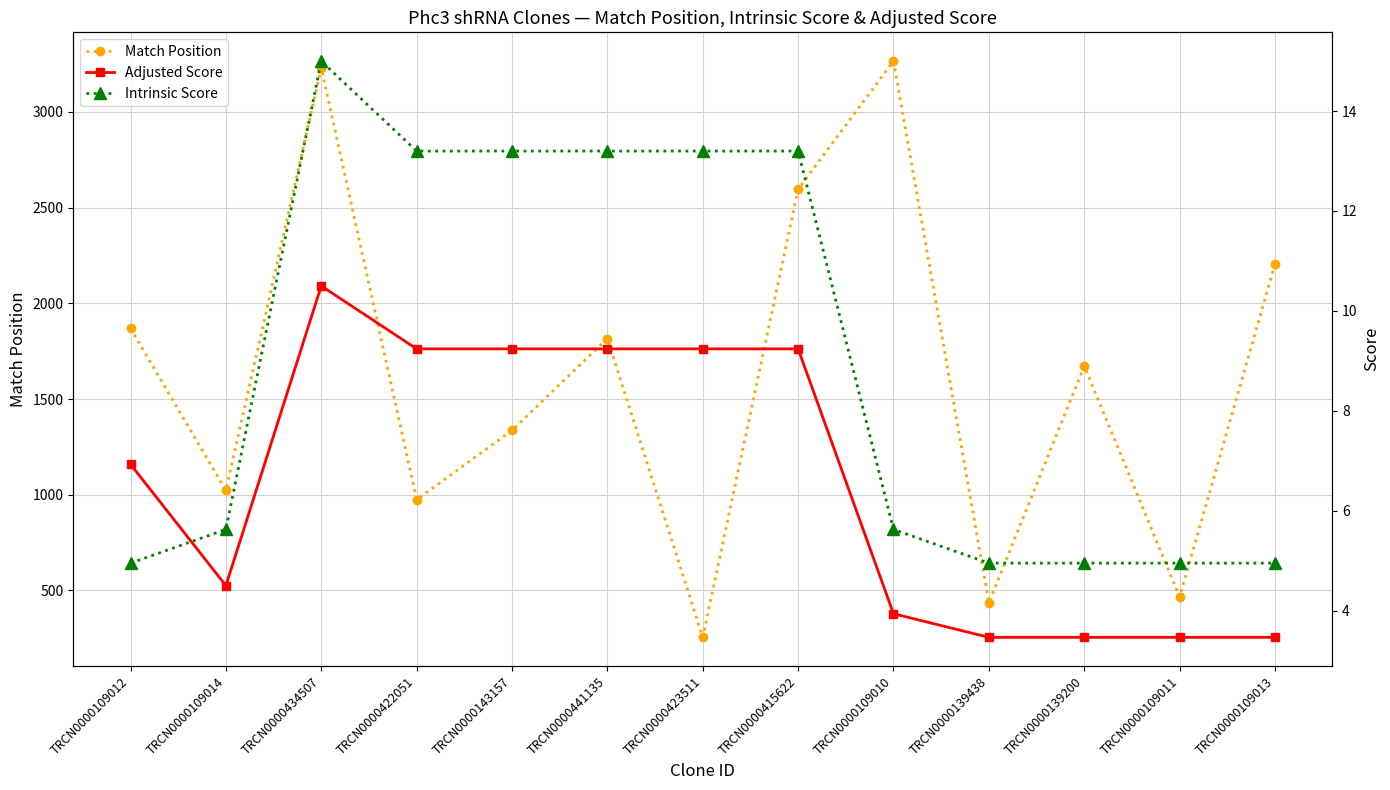

Which has a higher value, TRCN0000143157 or TRCN0000109011?

TRCN0000143157